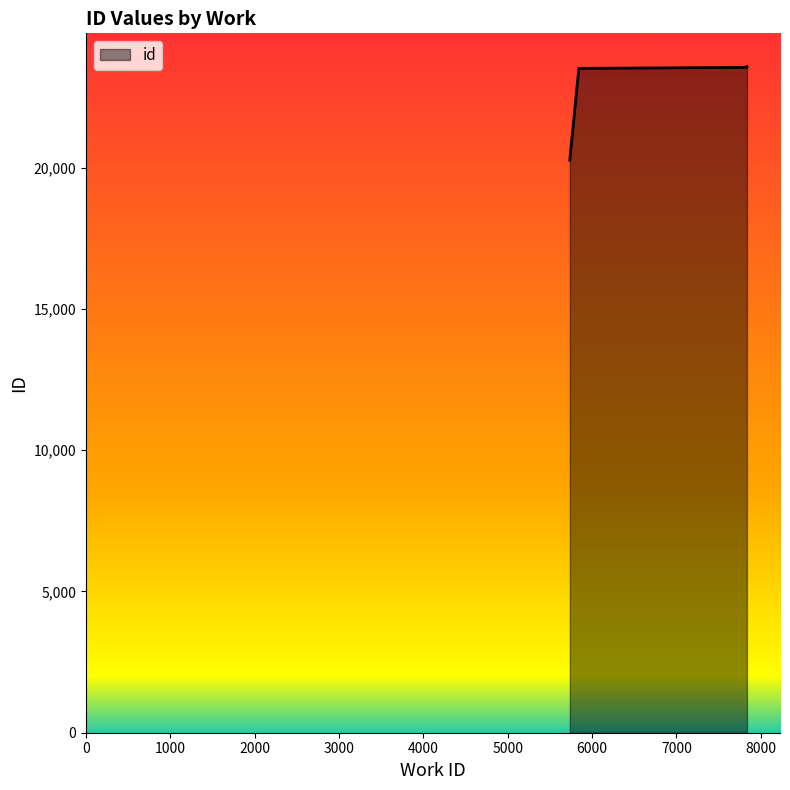

Reading right to left, what are all the values shown in this chart?

7835=23570	7835=23557	7835=23556	7835=23543	5841=23509	5841=23465	5736=20290	5736=20281	5736=20268	5736=20258